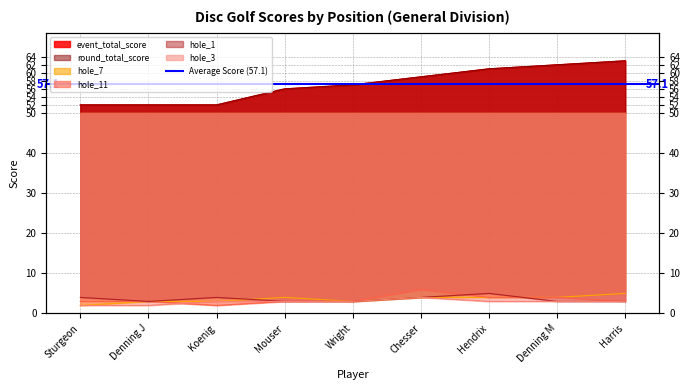

What is the value of the hole_1 point at the 1st from the left?

4